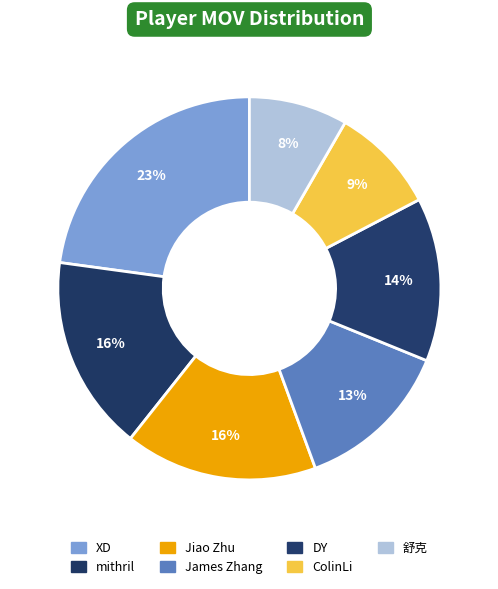

To the nearest percent, what percentage of the pie is mithril?

16%